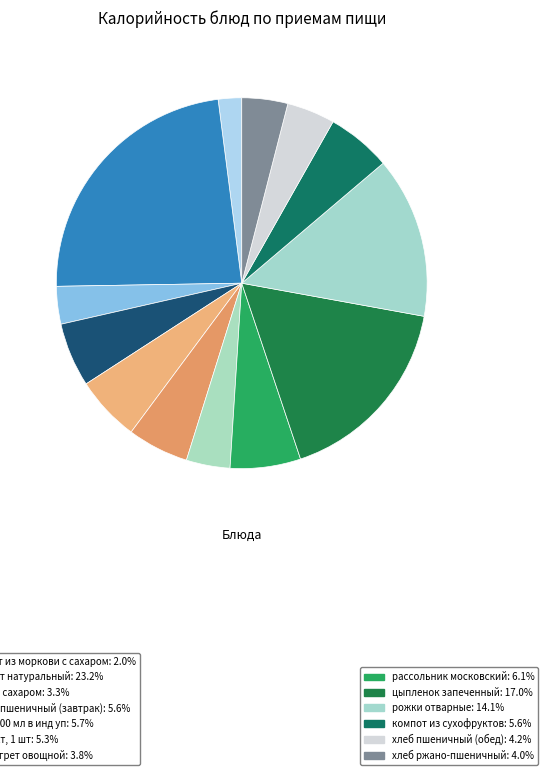

How many segments does this pie chart have?

13